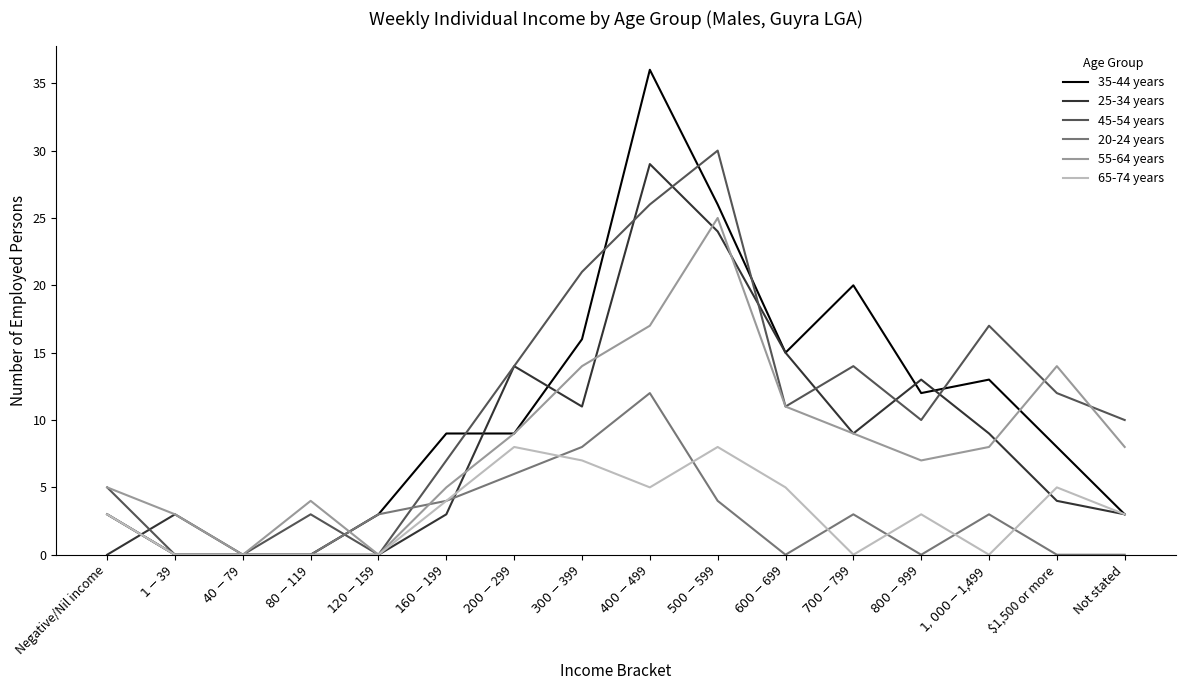

At how many categories does at least one series exceed 19?

4